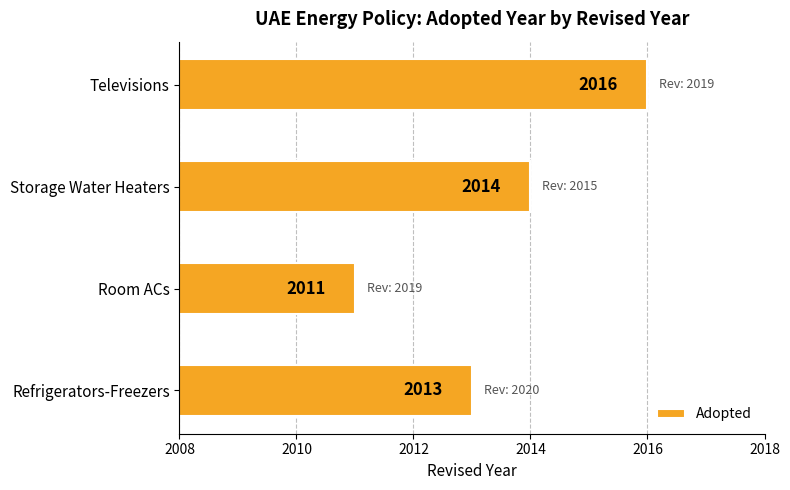

The value at Storage Water Heaters is 2014. True or false?

True